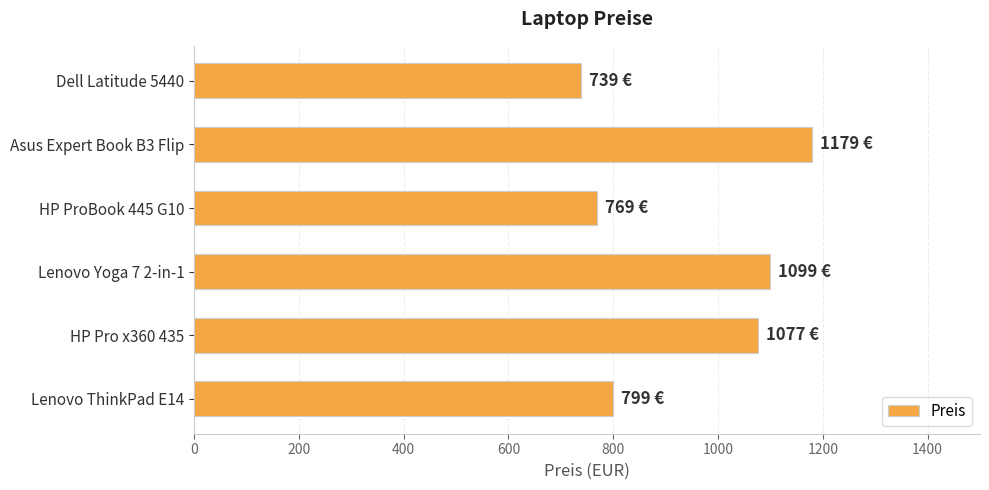

At which label is the value closest to 959?

HP Pro x360 435